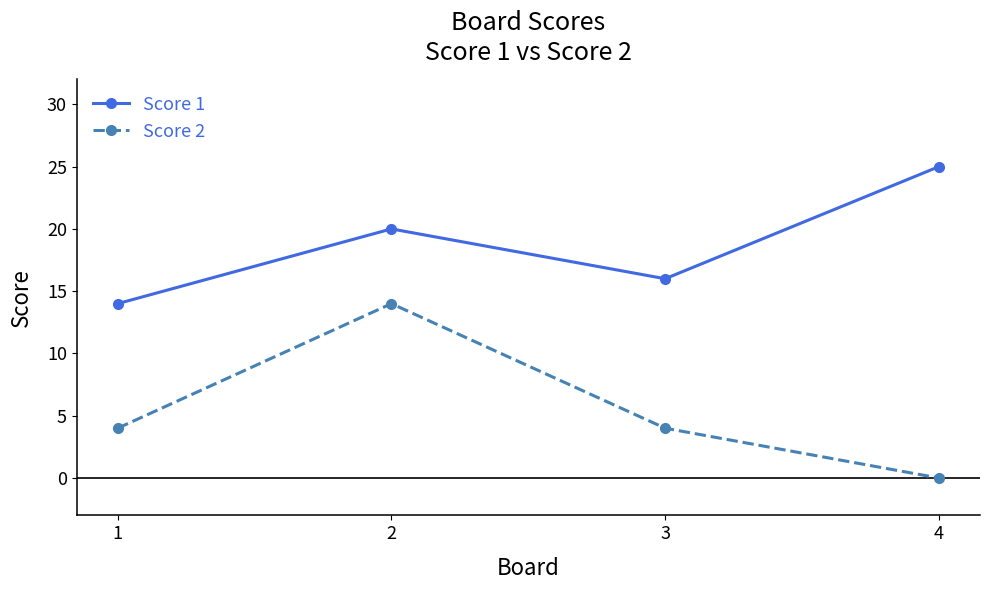

Reading left to right, transcribe all the data shown in this chart.

Score 1: 14	20	16	25
Score 2: 4	14	4	0